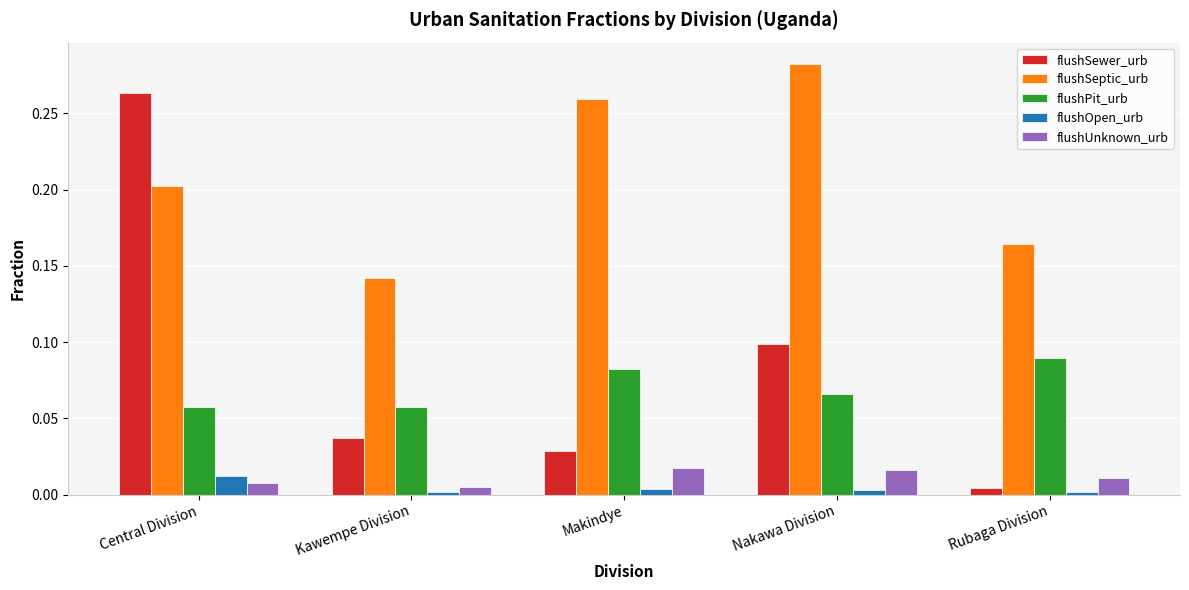

Which series has the widest spread of values?

flushSewer_urb